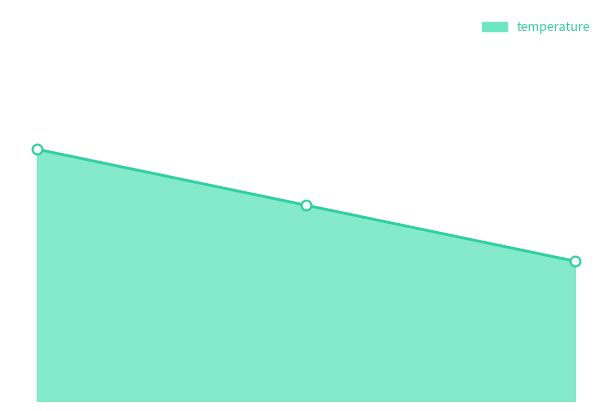

Does the chart have visible grid lines?

No